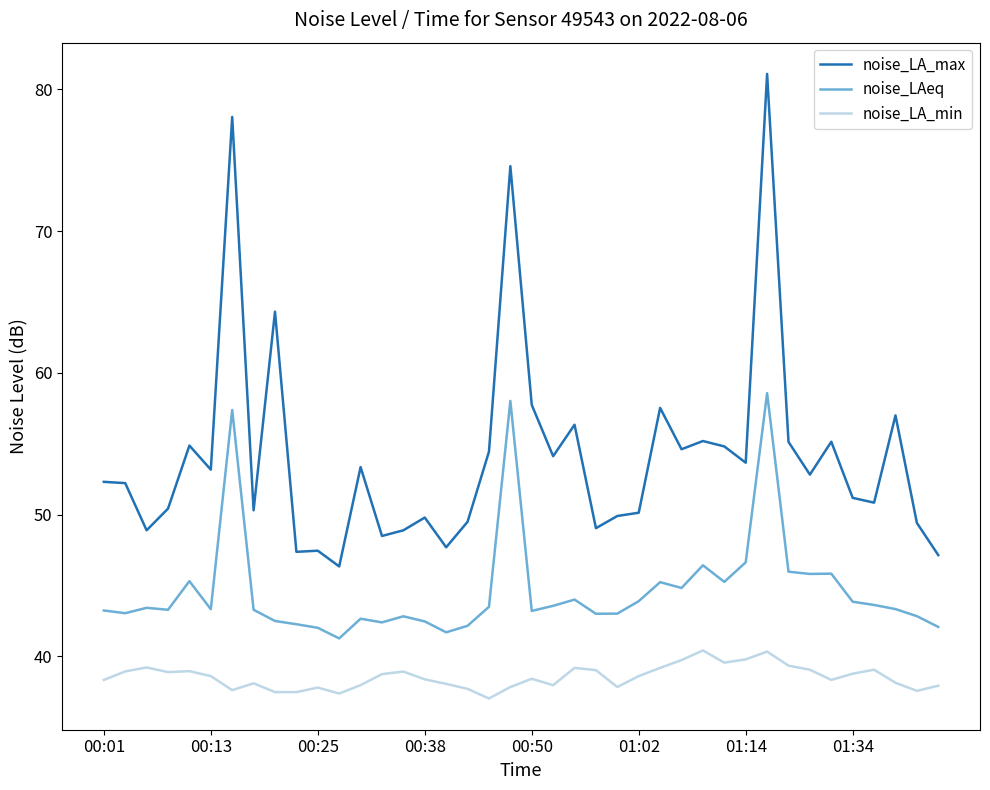

What is the minimum value shown in the chart?

37.0